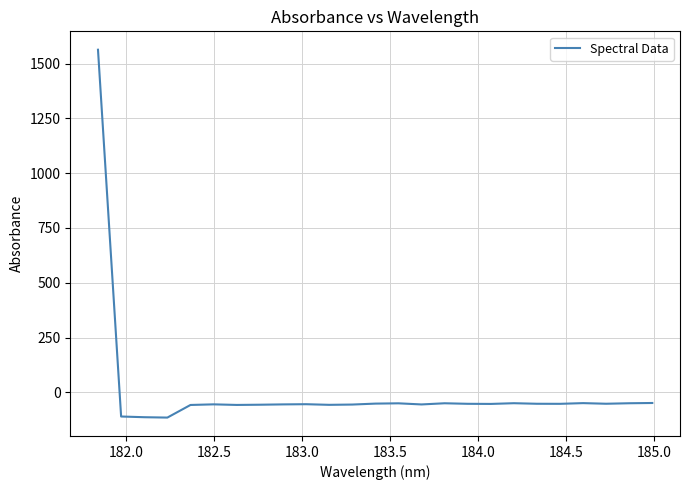

How many categories are shown in the chart?

25